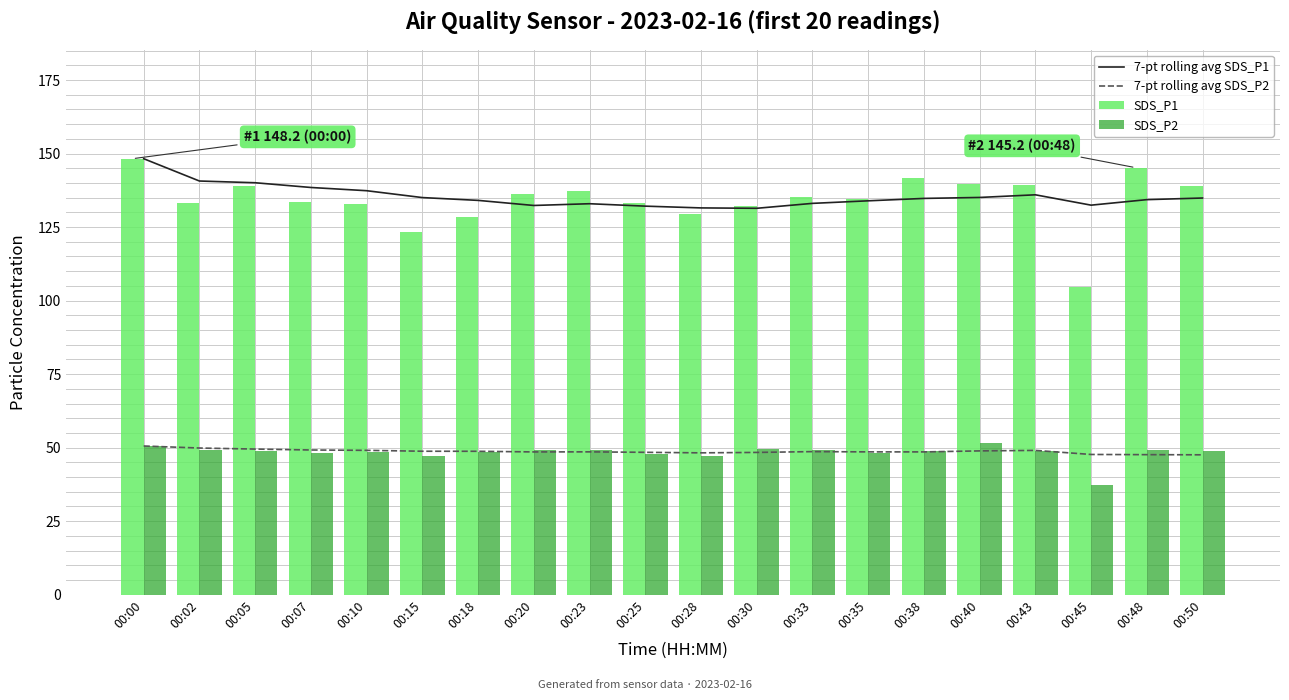

Rank the series at 00:10 from lowest to highest value.

SDS_P2, 7-pt rolling avg SDS_P2, SDS_P1, 7-pt rolling avg SDS_P1